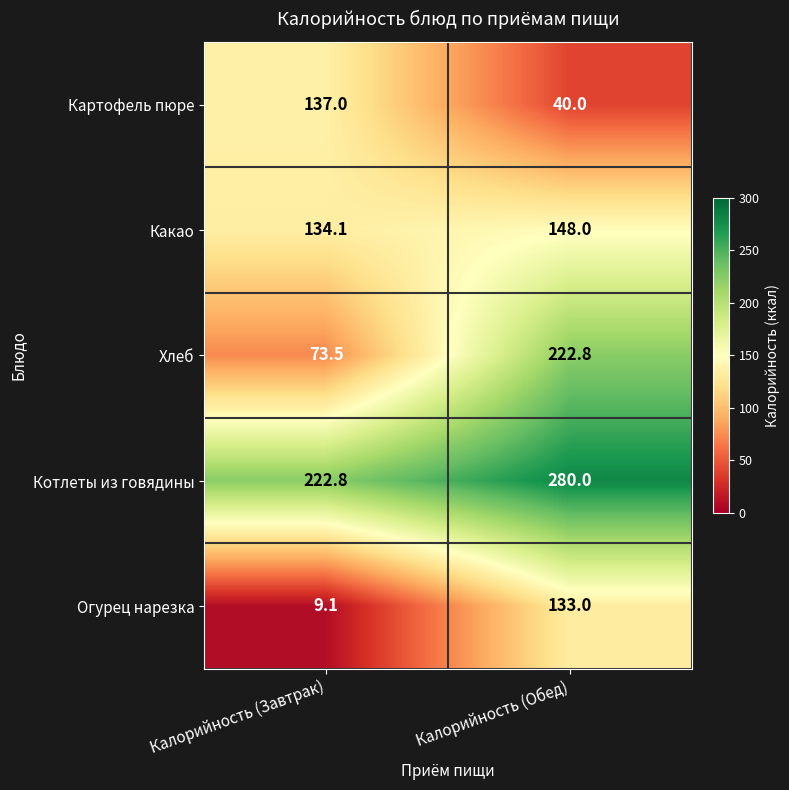

Which series has the largest total across all categories?

Котлеты из говядины